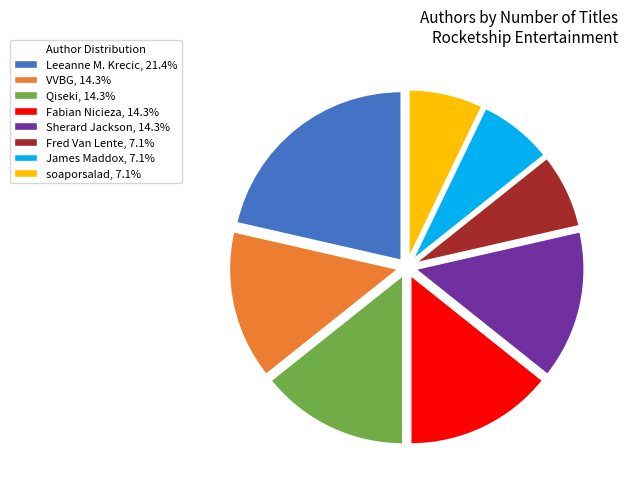

Is the sum of VVBG and James Maddox greater than half?

No